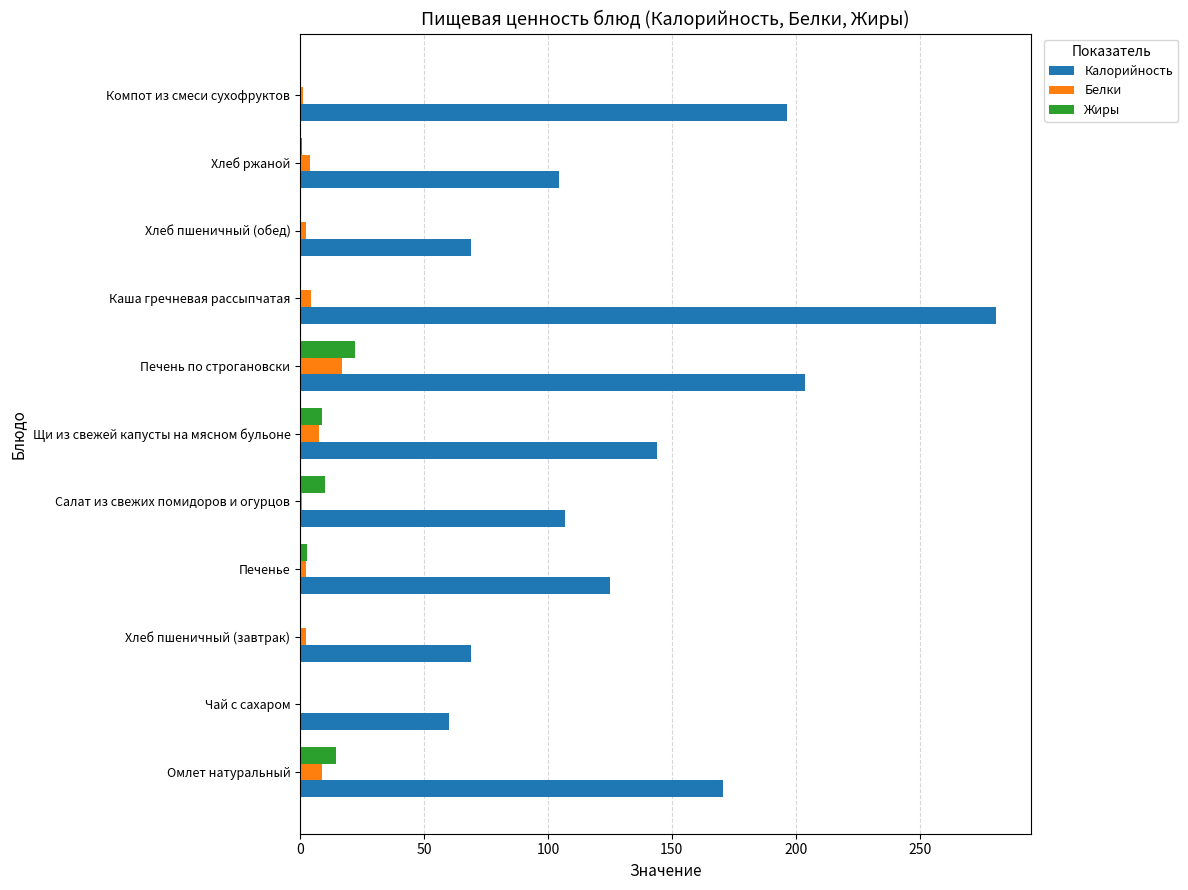

At which category is the sum across all series the highest?

Каша гречневая рассыпчатая